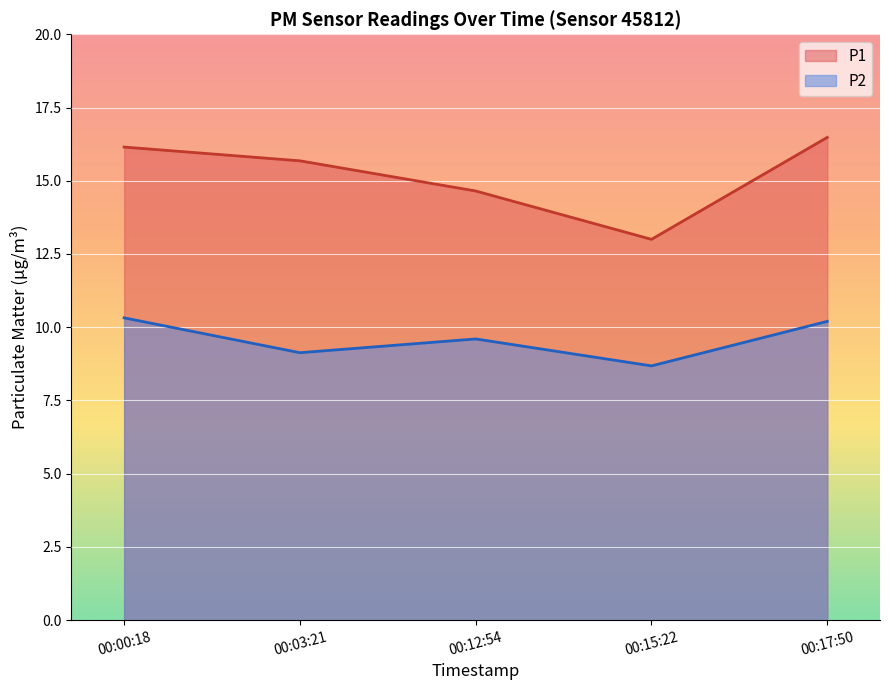

At which label does P2 reach its peak?

00:00:18